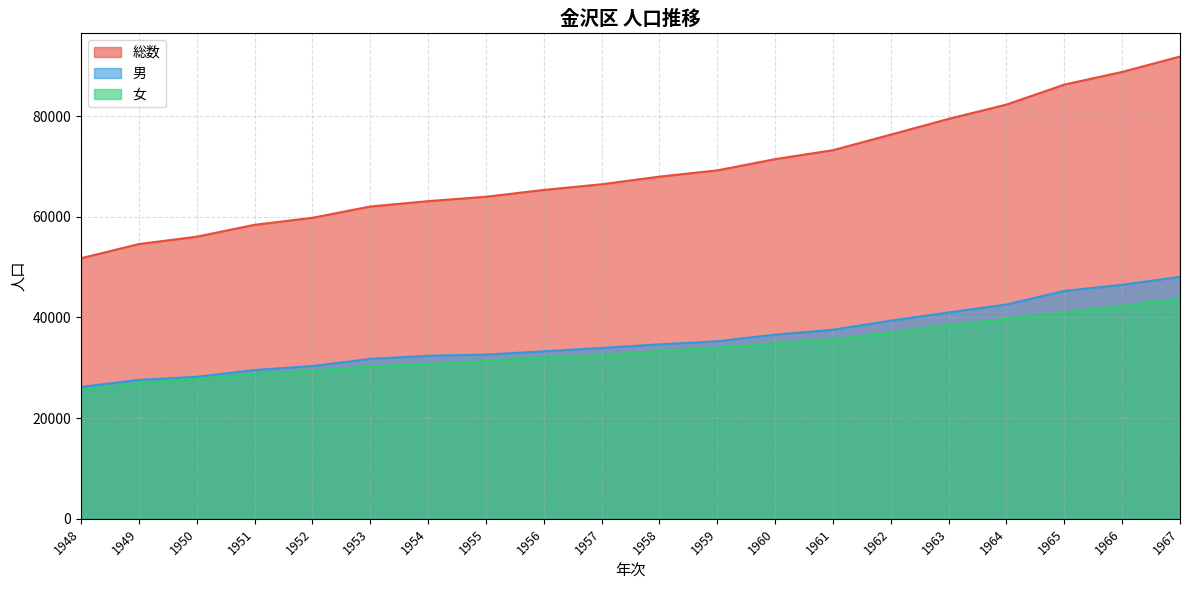

Which series has the largest range (max minus min)?

総数